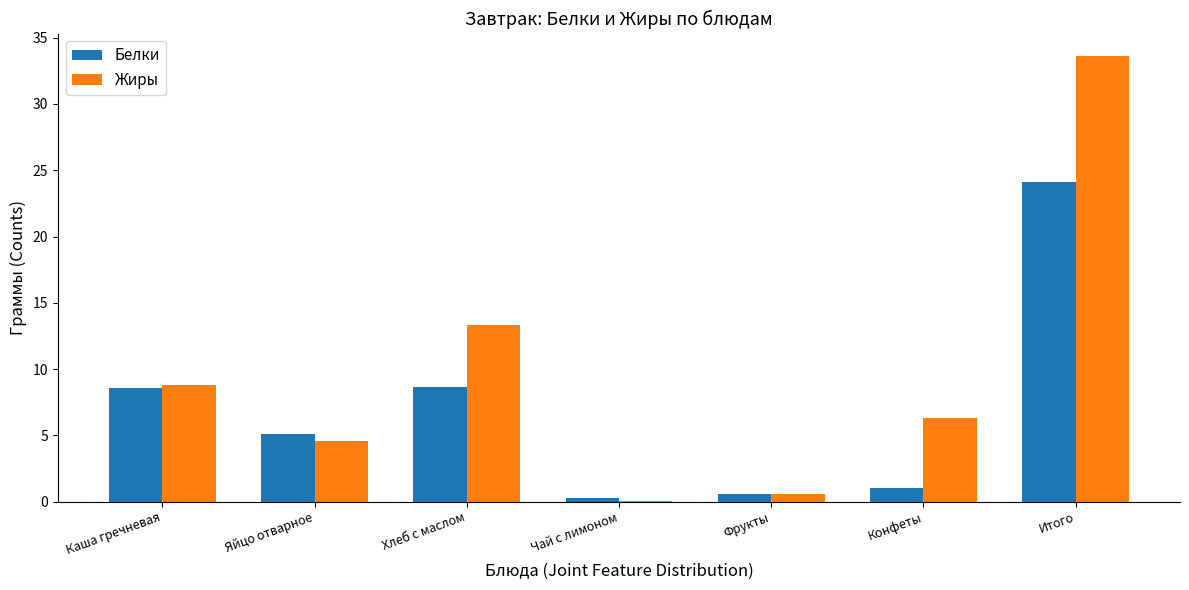

Which series has the largest range (max minus min)?

Жиры